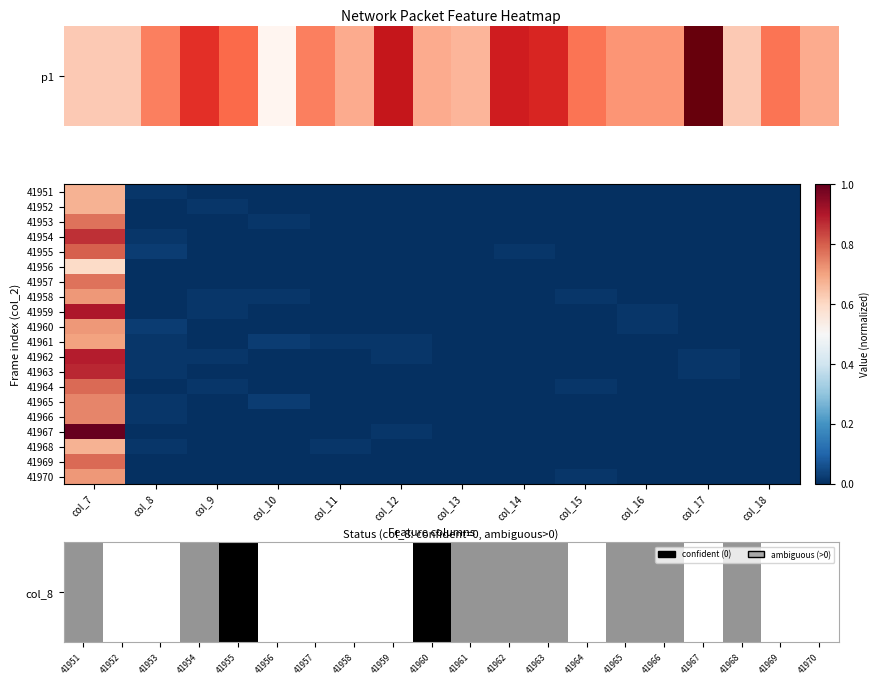

At how many categories does at least one series exceed 0?

10